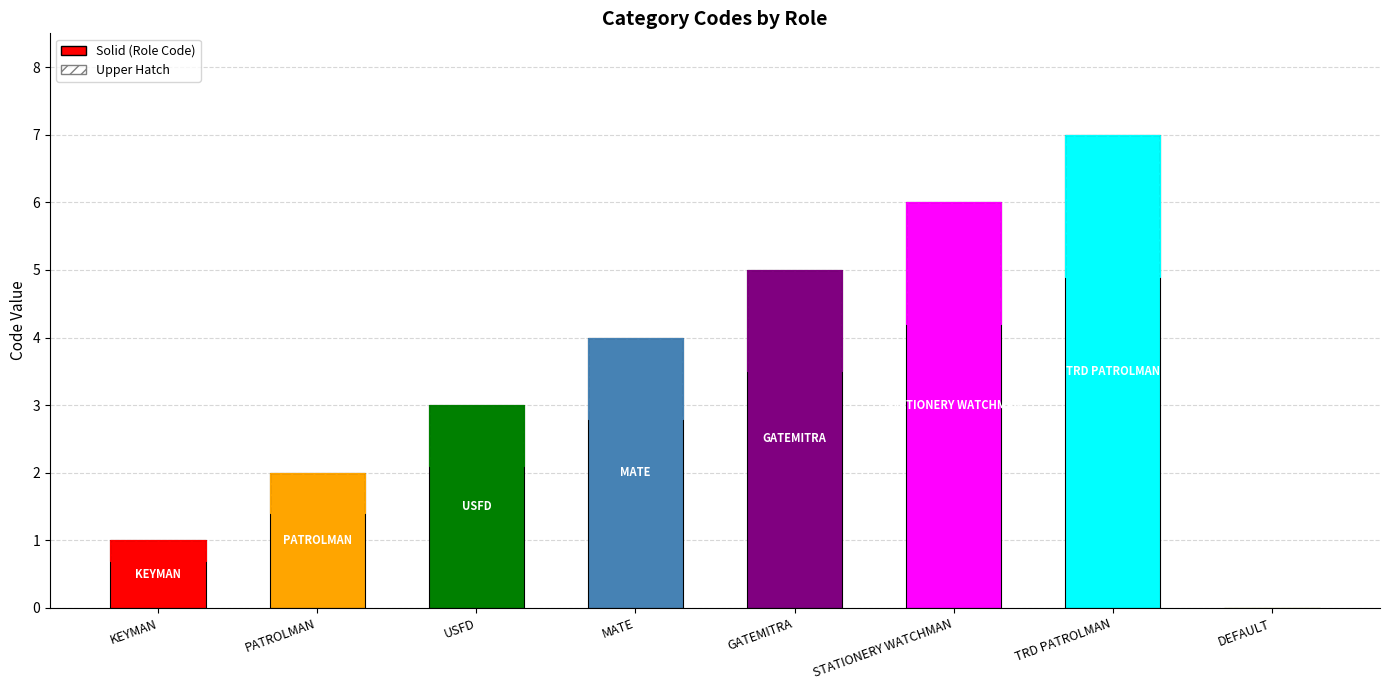

Reading right to left, list all the values displayed in this chart.

0	7	6	5	4	3	2	1